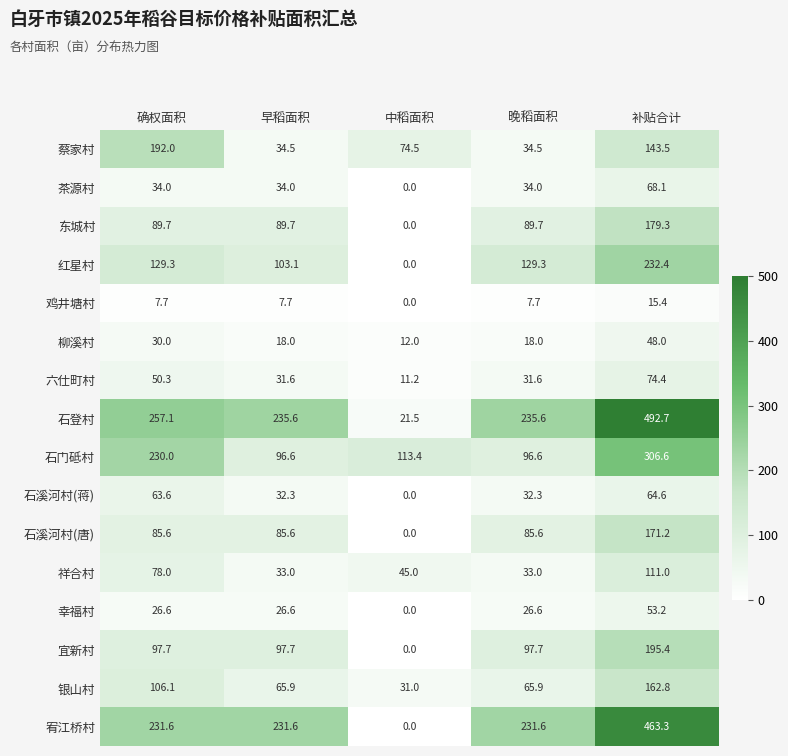

The 银山村 series shows 65.9 at 早稻面积. True or false?

True